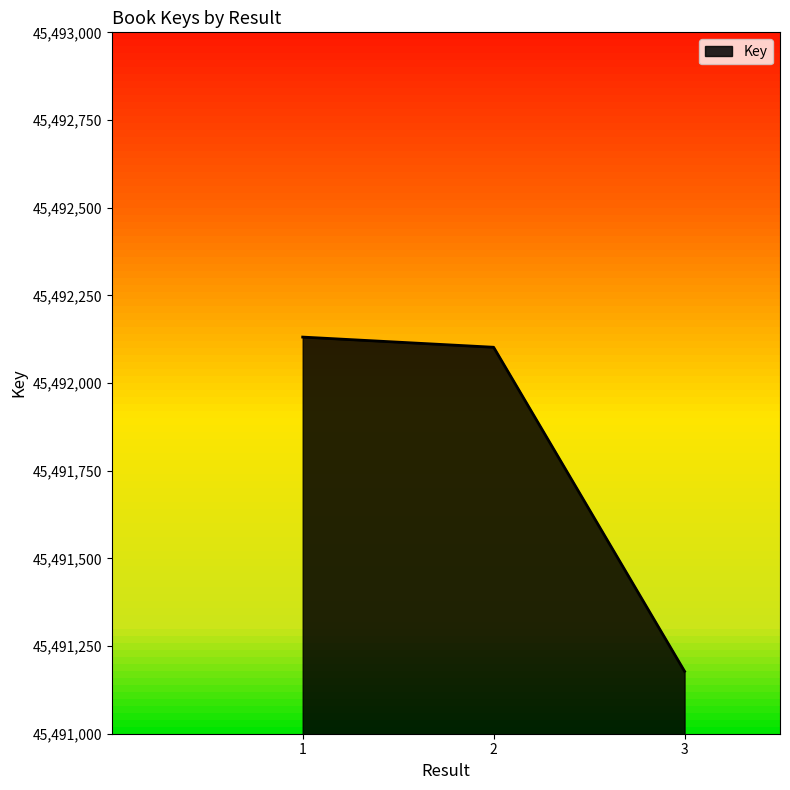

At which category does the chart reach its minimum across all series?

3